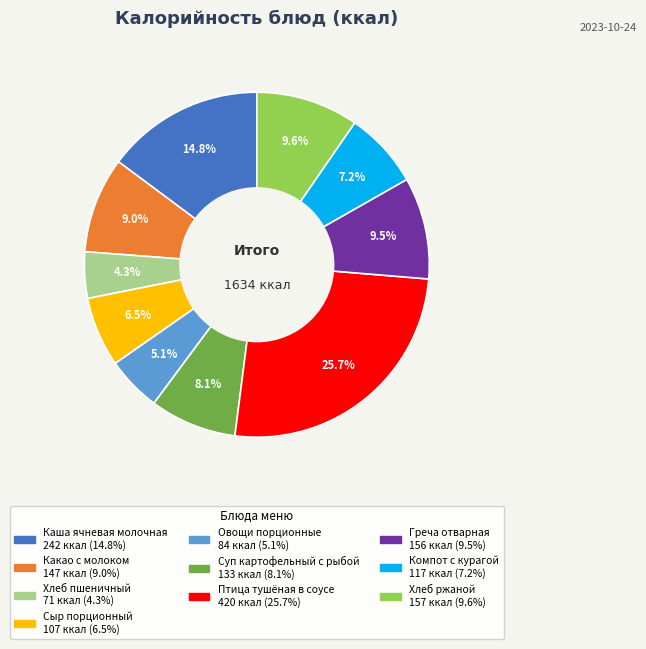

Combined, what portion of the pie is Компот с курагой and Хлеб пшеничный?

11.5%